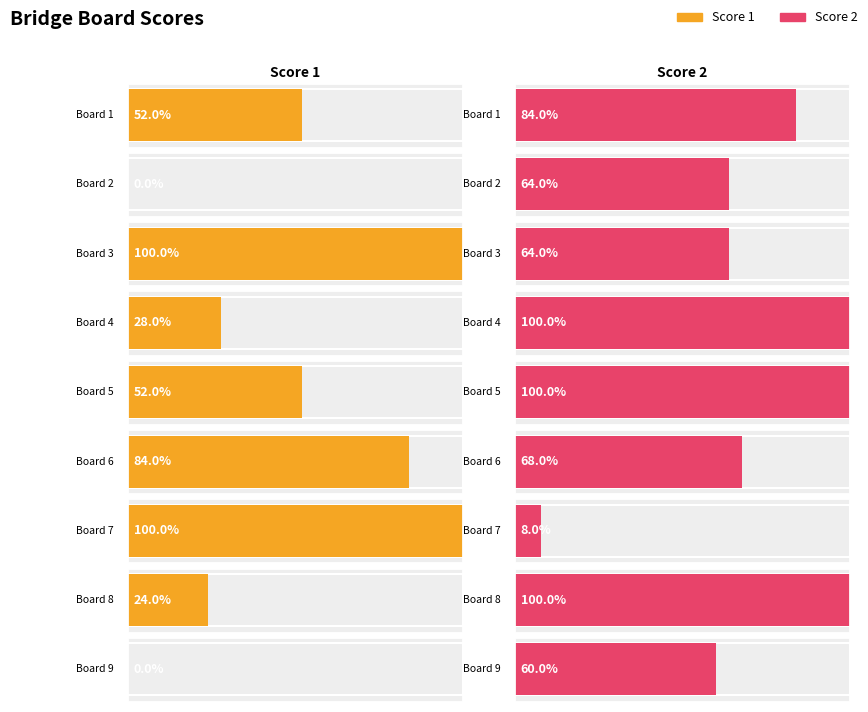

How many distinct data groups are displayed?

2